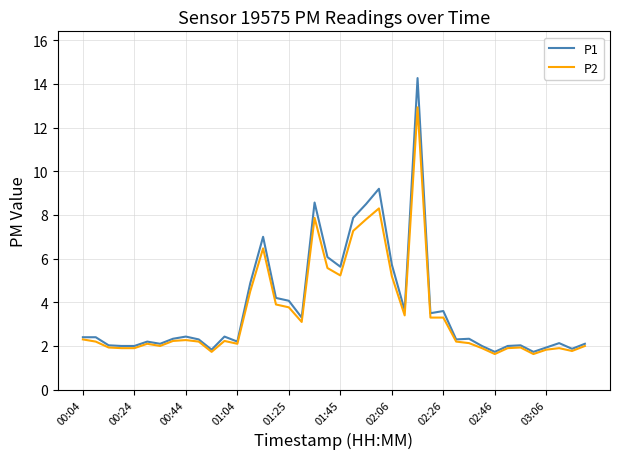

What is the minimum value for P1?

1.7